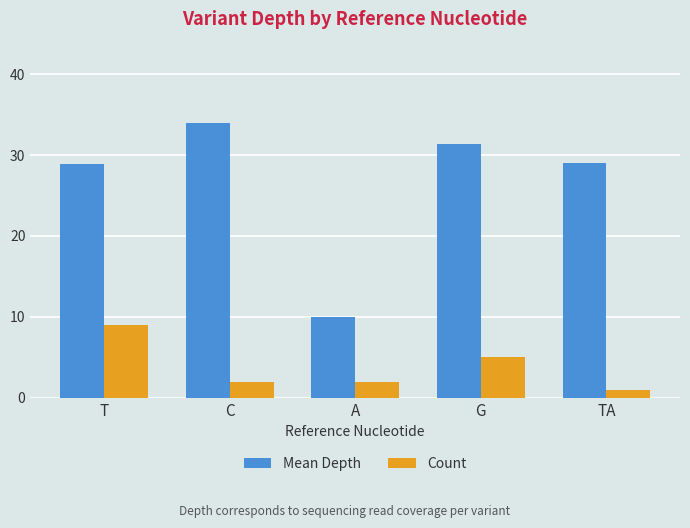

What is the label of the 4th bar from the left?

G